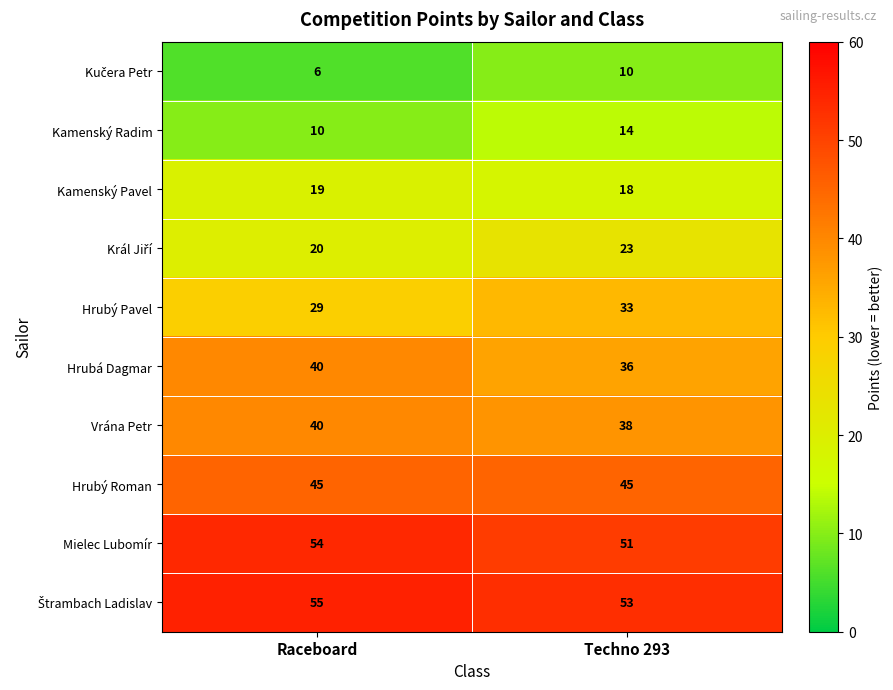

Rank the categories by Hrubý Pavel value from highest to lowest.

Techno 293, Raceboard